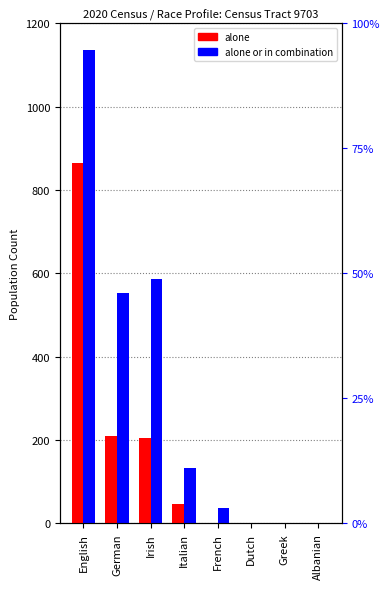

How many categories are shown in the chart?

8